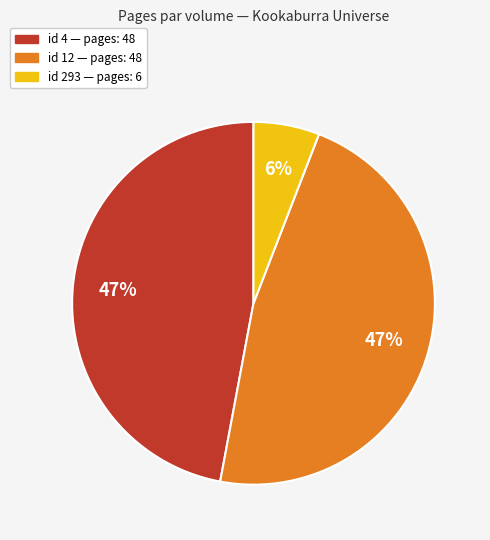

Combined, do id 12 — pages: 48 and id 293 — pages: 6 account for over 50%?

Yes